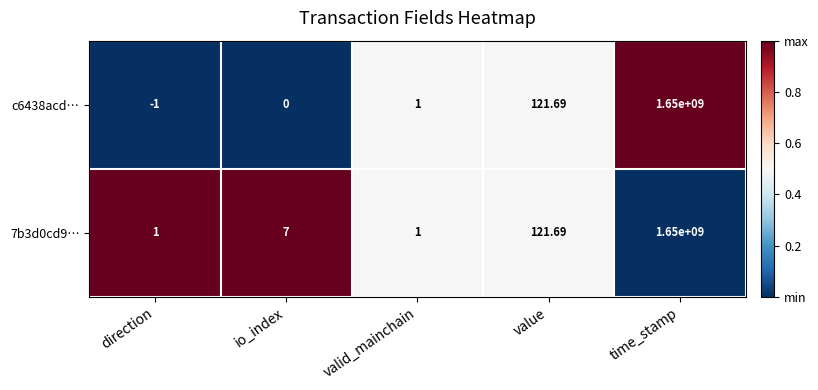

Where is 7b3d0cd9… nearest to the value 825000000?

value